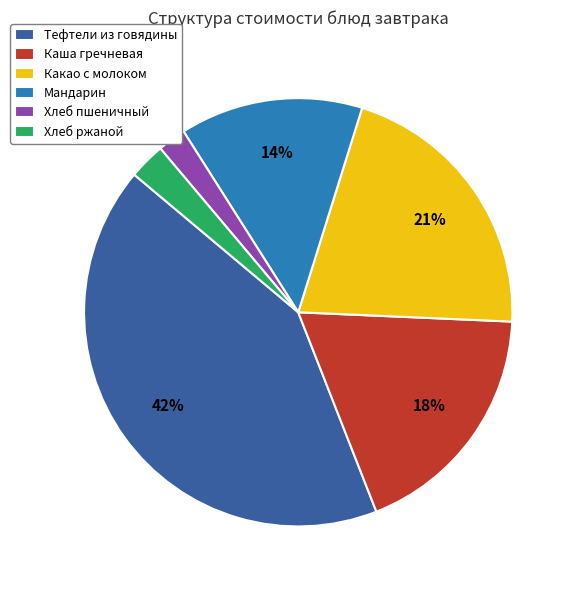

To the nearest percent, what portion does Тефтели из говядины represent?

42%